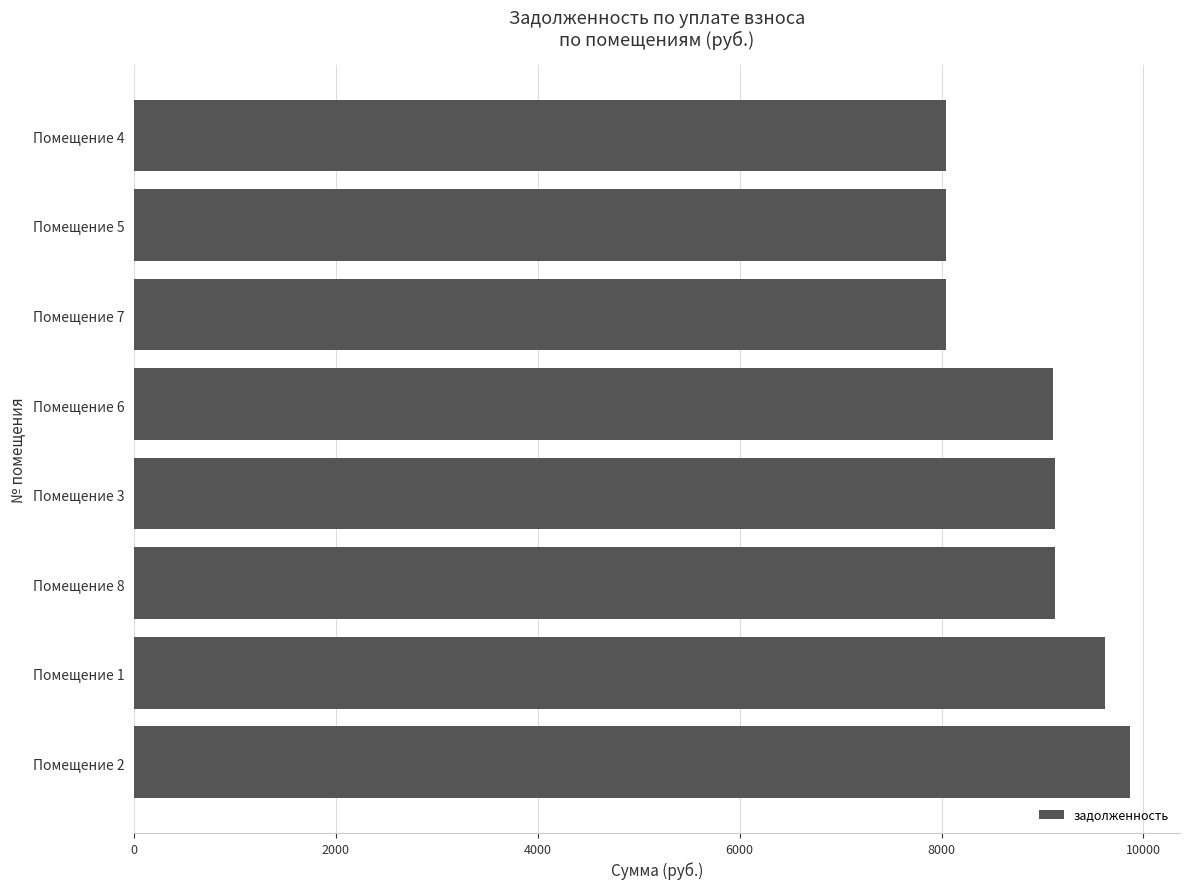

Is it true that the value at Помещение 4 is 13275.6?

False